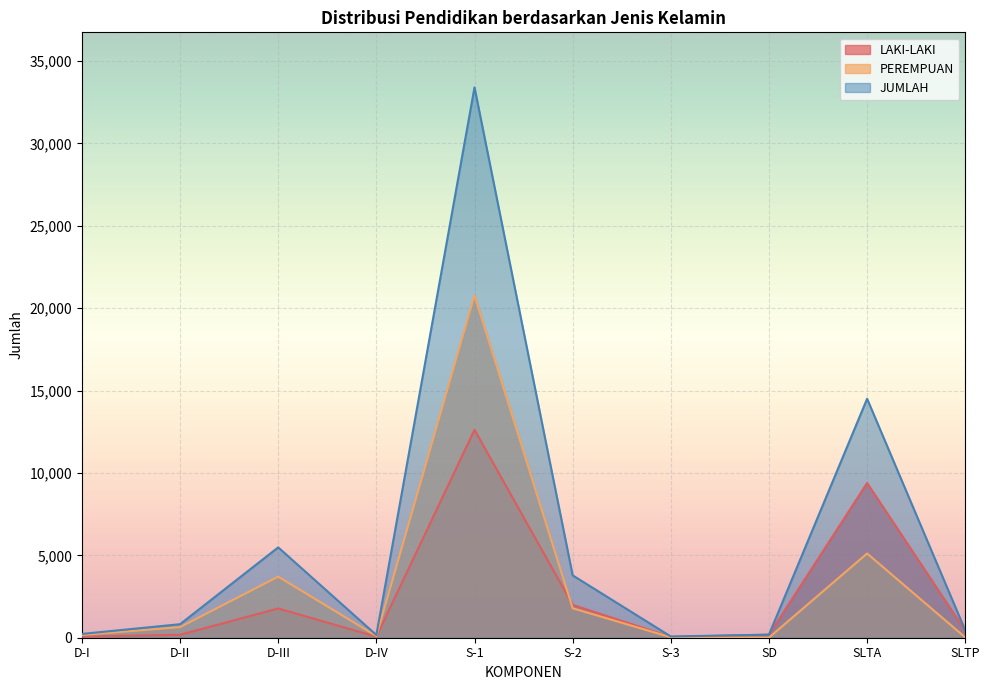

True or false: PEREMPUAN and JUMLAH intersect in this chart.

False